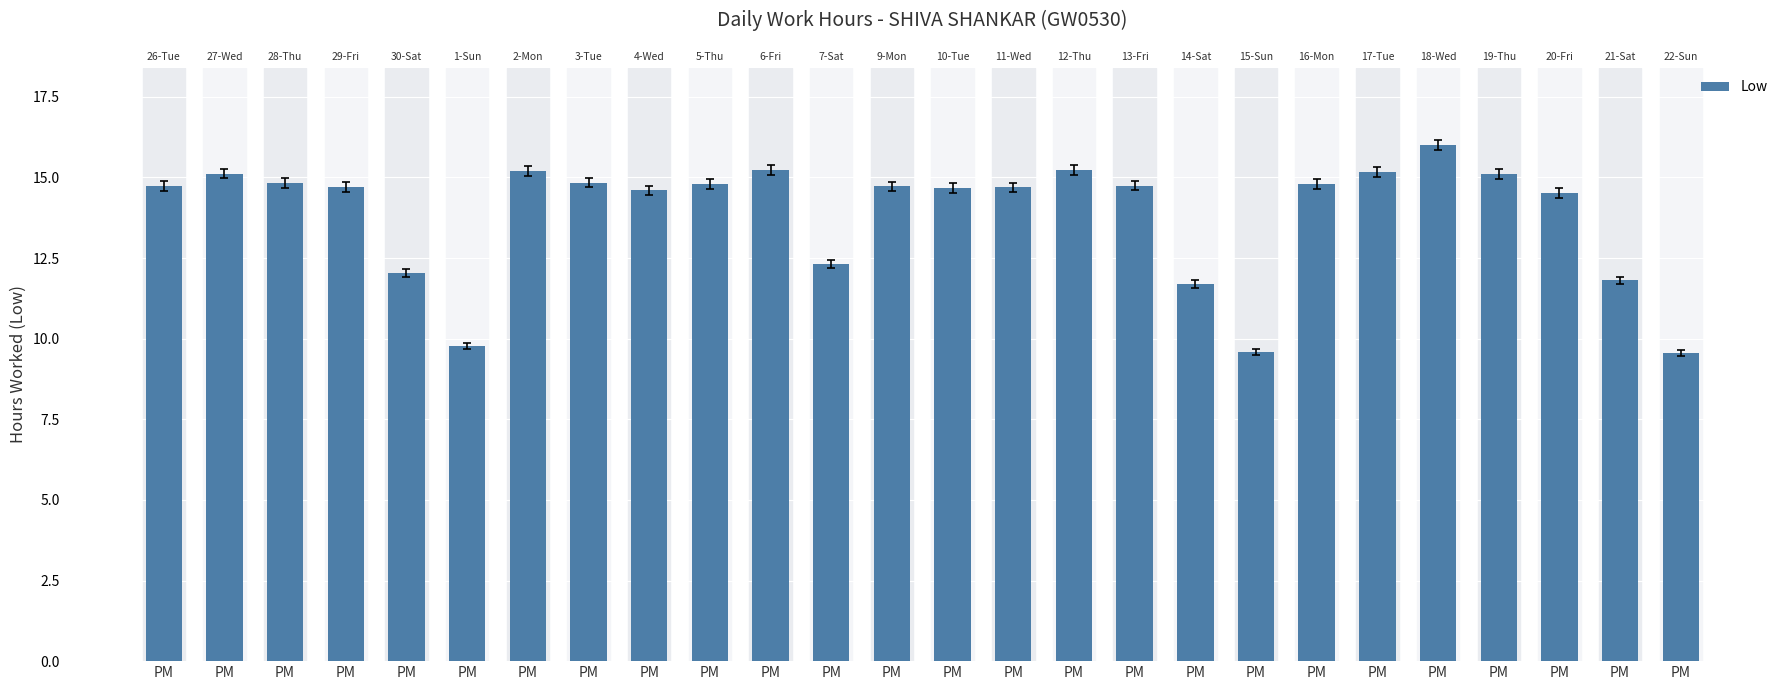

What is the smallest value displayed?

9.6